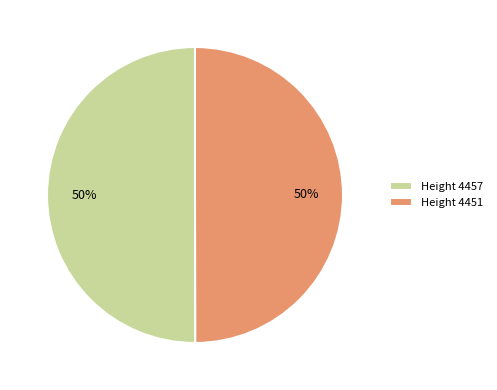

Count the number of slices in the pie.

2